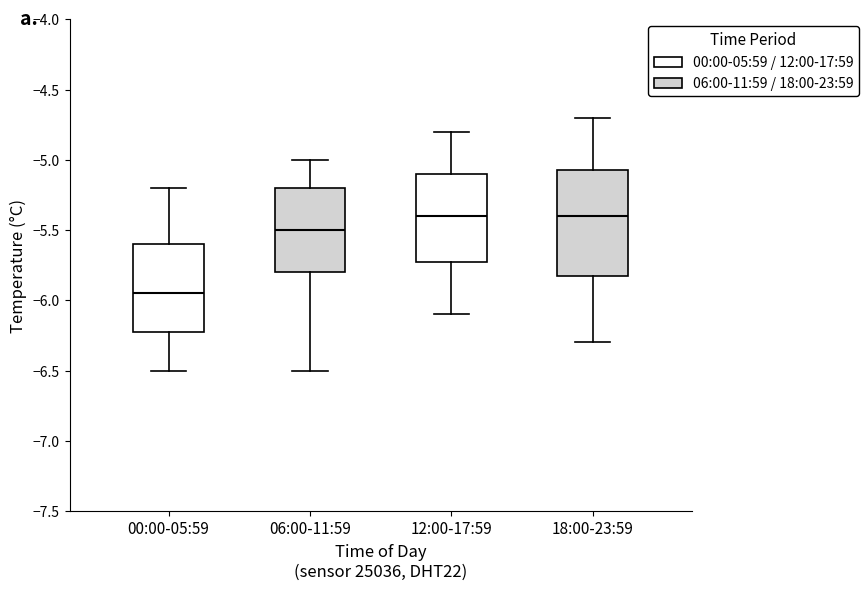

Where is the lower edge of the box for 00:00-05:59 on the y-axis? The values are not printed on the chart, so give them approximately, as read against the axis.

-6.20